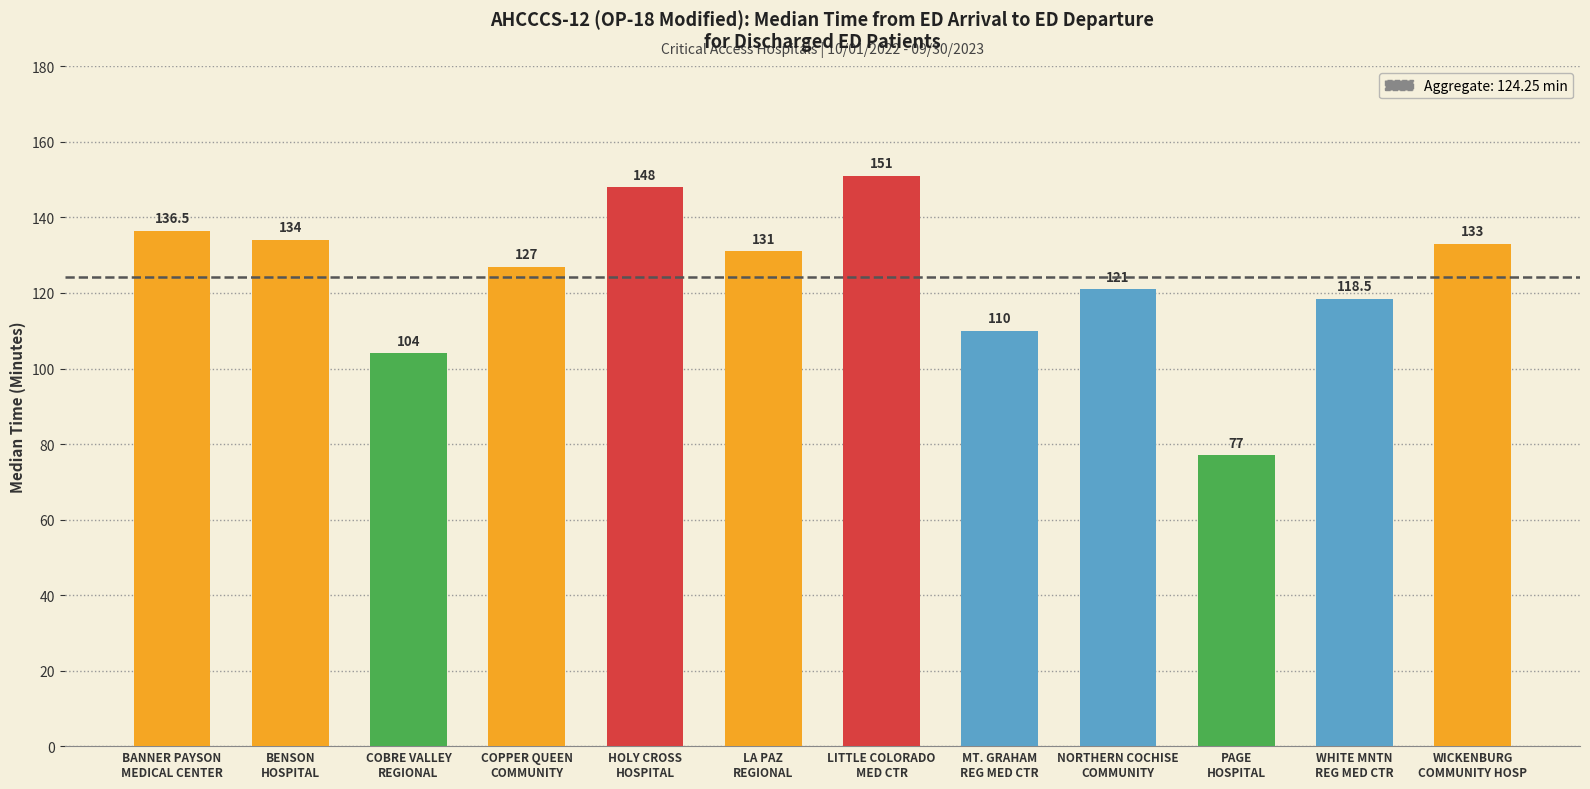

Where does the data first go above 131?

BANNER PAYSON
MEDICAL CENTER